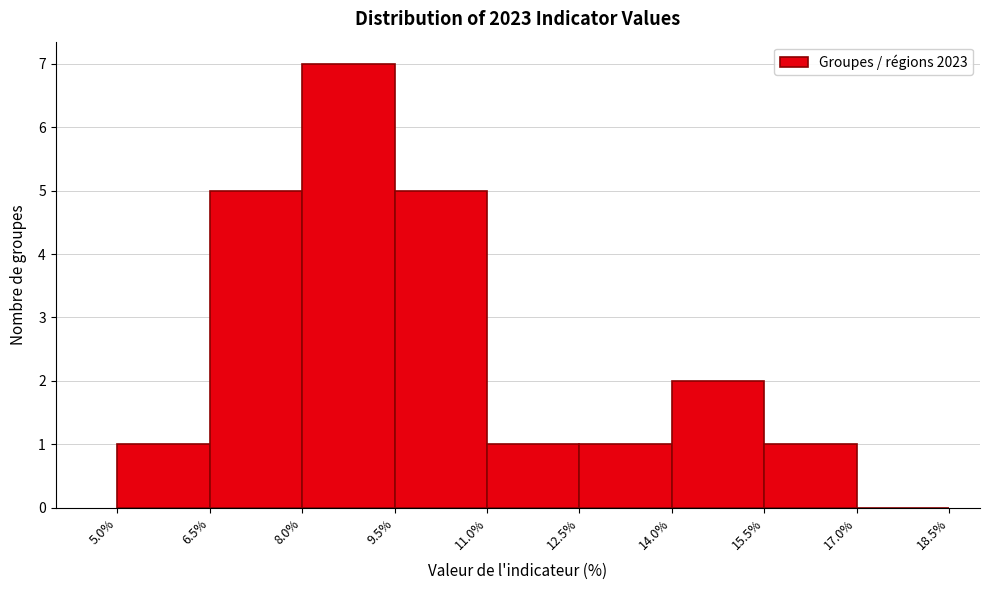

Reading left to right, transcribe this chart: for each bar, give the range it covers on the x-axis and its height. The values are not printed on the chart, so give them approximately, as read against the axis.

5.0% to 6.5%: 1
6.5% to 8.0%: 5
8.0% to 9.5%: 7
9.5% to 11.0%: 5
11.0% to 12.5%: 1
12.5% to 14.0%: 1
14.0% to 15.5%: 2
15.5% to 17.0%: 1
17.0% to 18.5%: 0